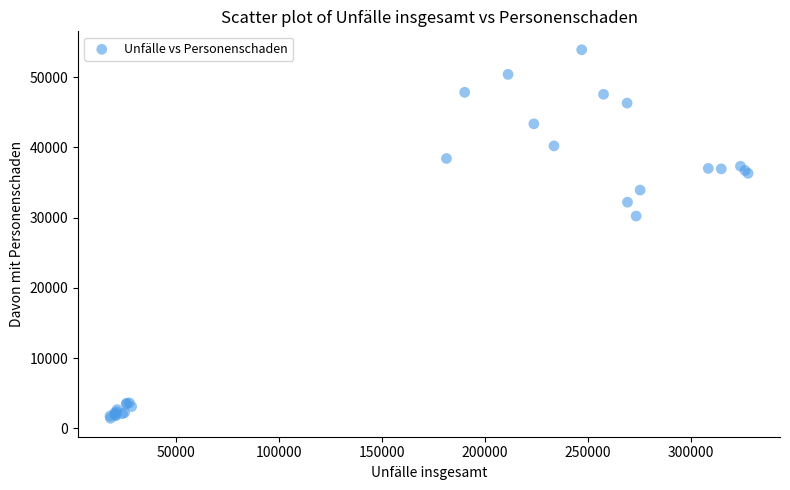

What Y value in the scatter plot is closest to 27666?

30229